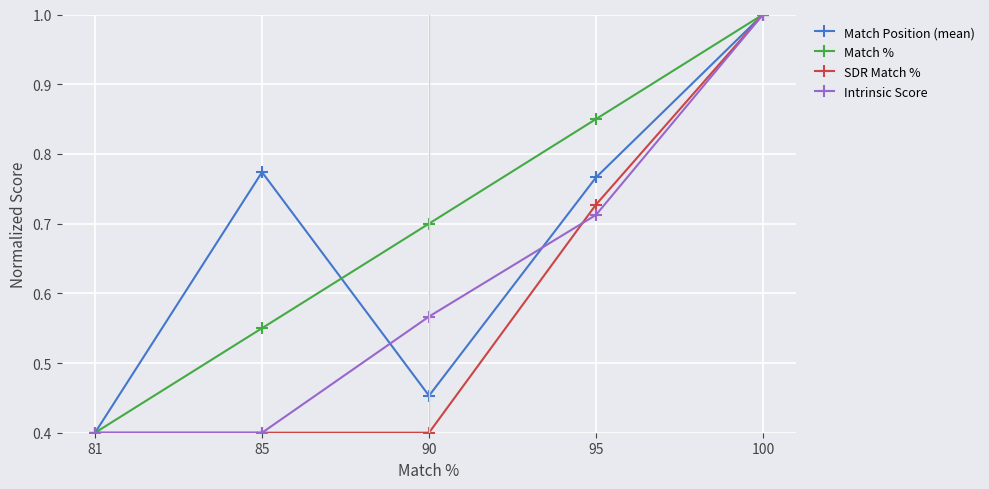

How many distinct data groups are displayed?

4